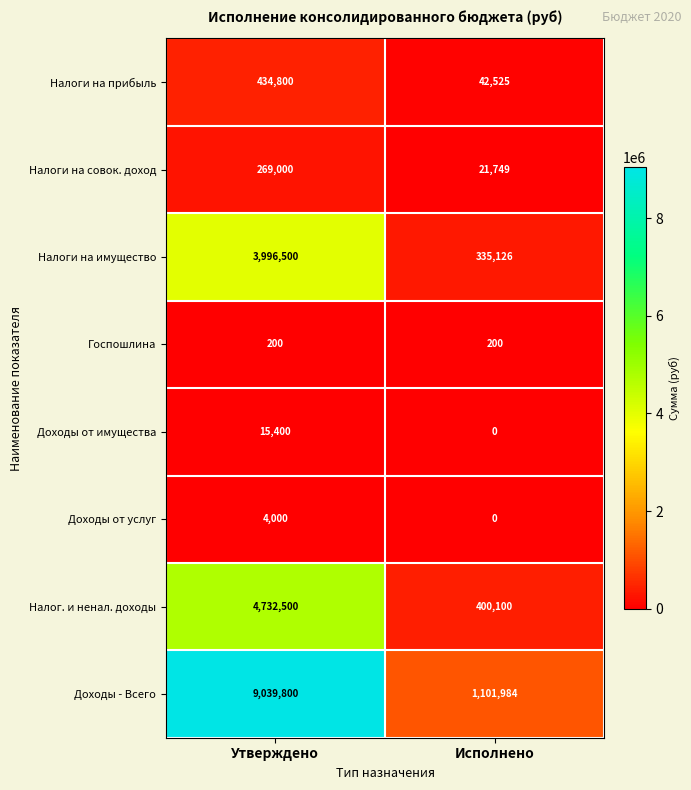

Which series has the widest spread of values?

Доходы - Всего